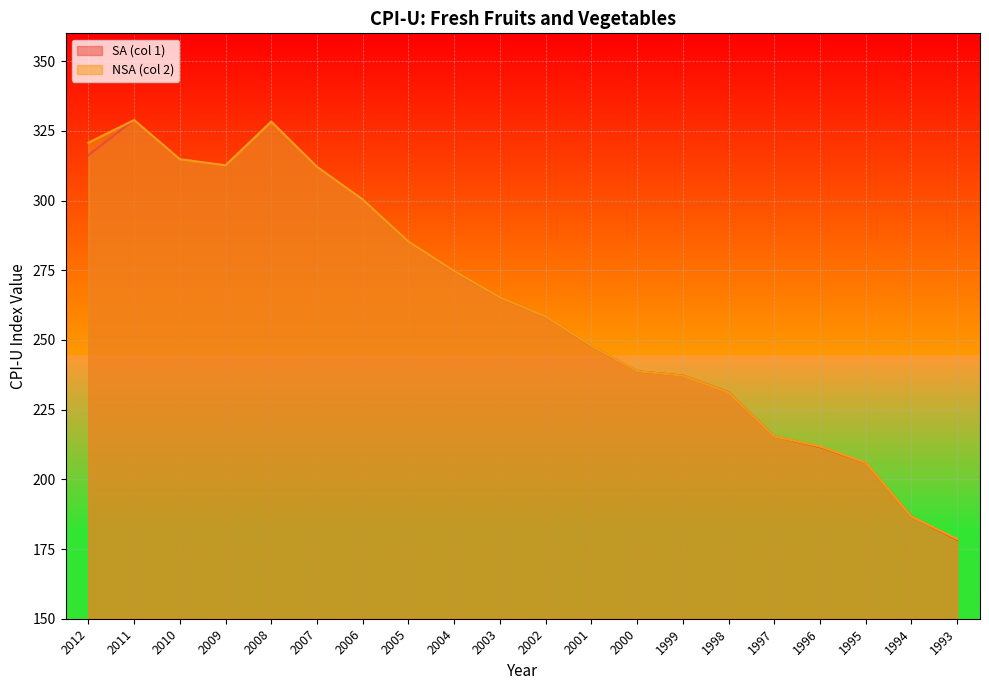

True or false: SA (col 1) and NSA (col 2) intersect in this chart.

True